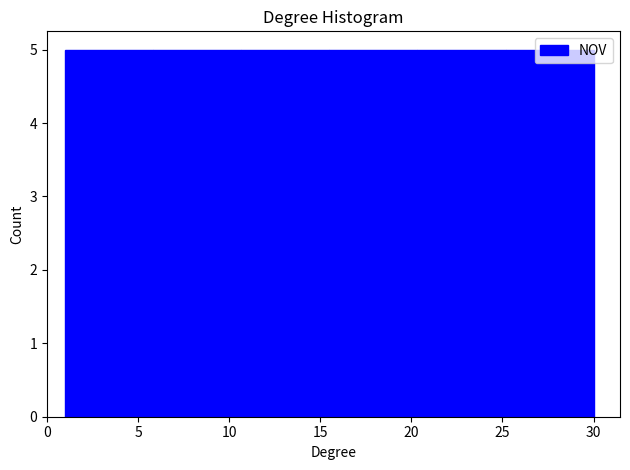

What is the height of the bar covering 10.5 to 15.5 on the x-axis? Neither the bar edges nor the heights are printed on the chart, so give them approximately, as read against the axes.

5